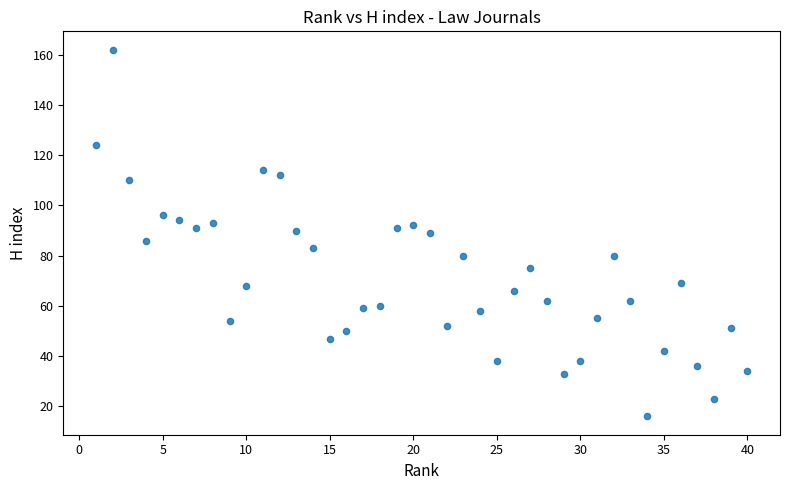

What is the range of Y values (max minus min)?

146